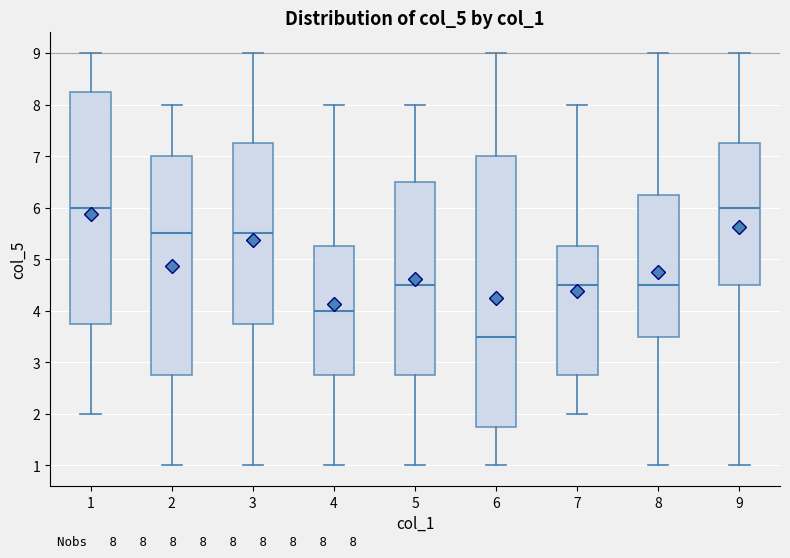

Which box's median line is the lowest?

6